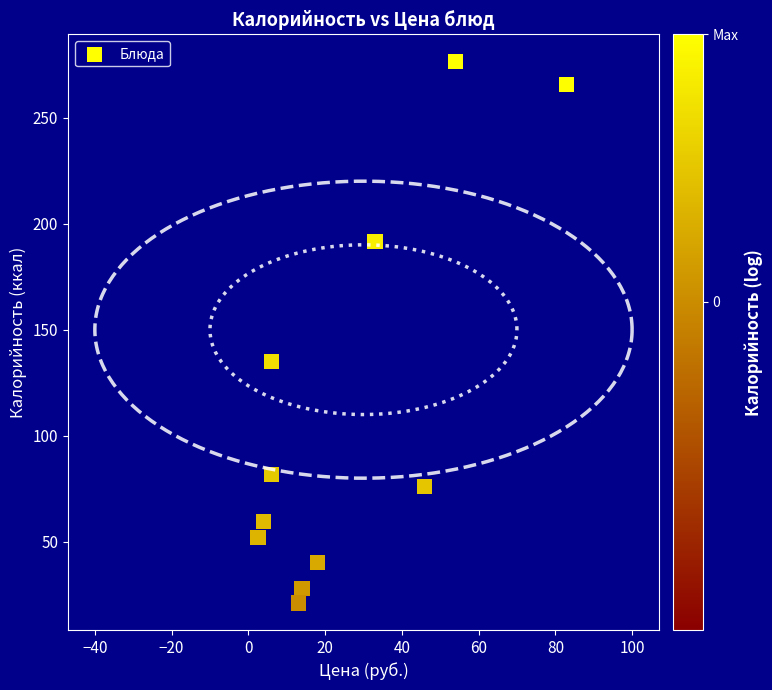

What is the average X value?

25.4